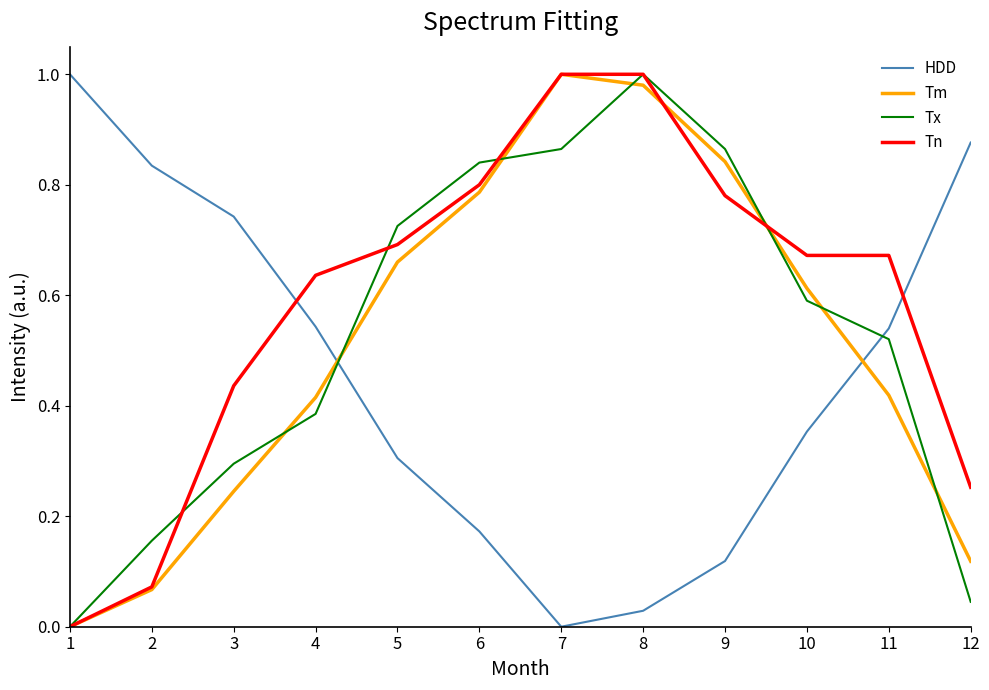

At which category is the sum across all series the highest?

8